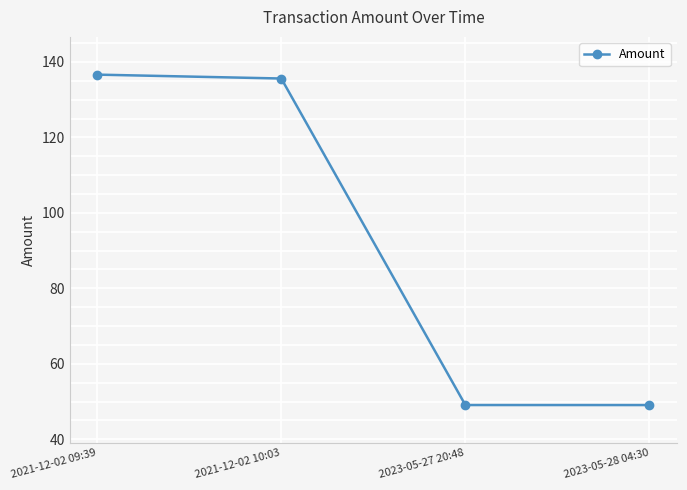

Count the number of categories in the chart.

4